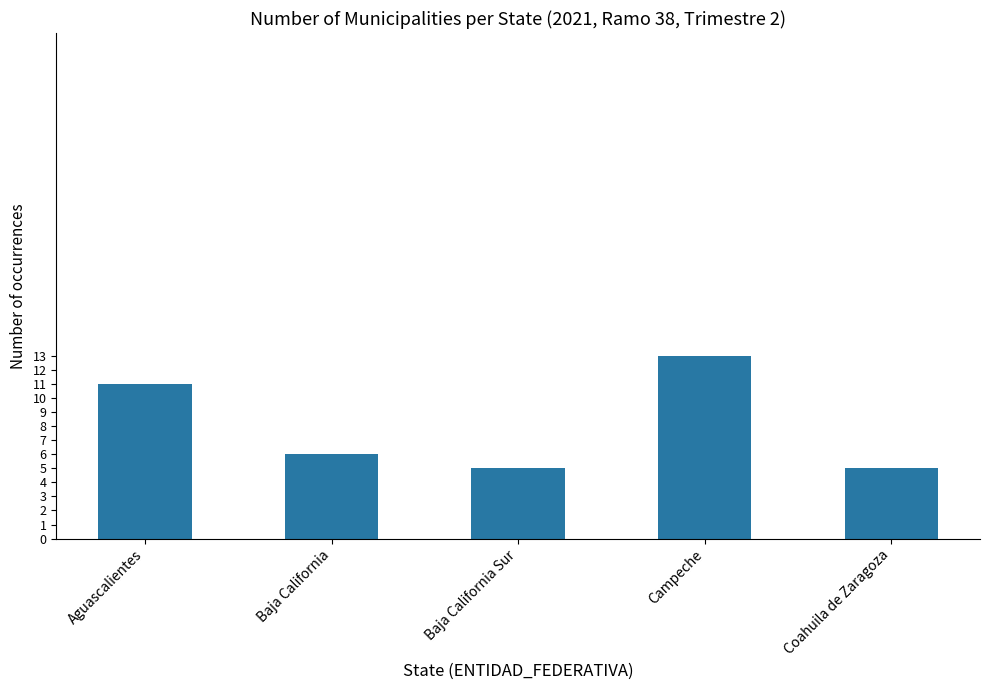

How many data points does each series have?

5